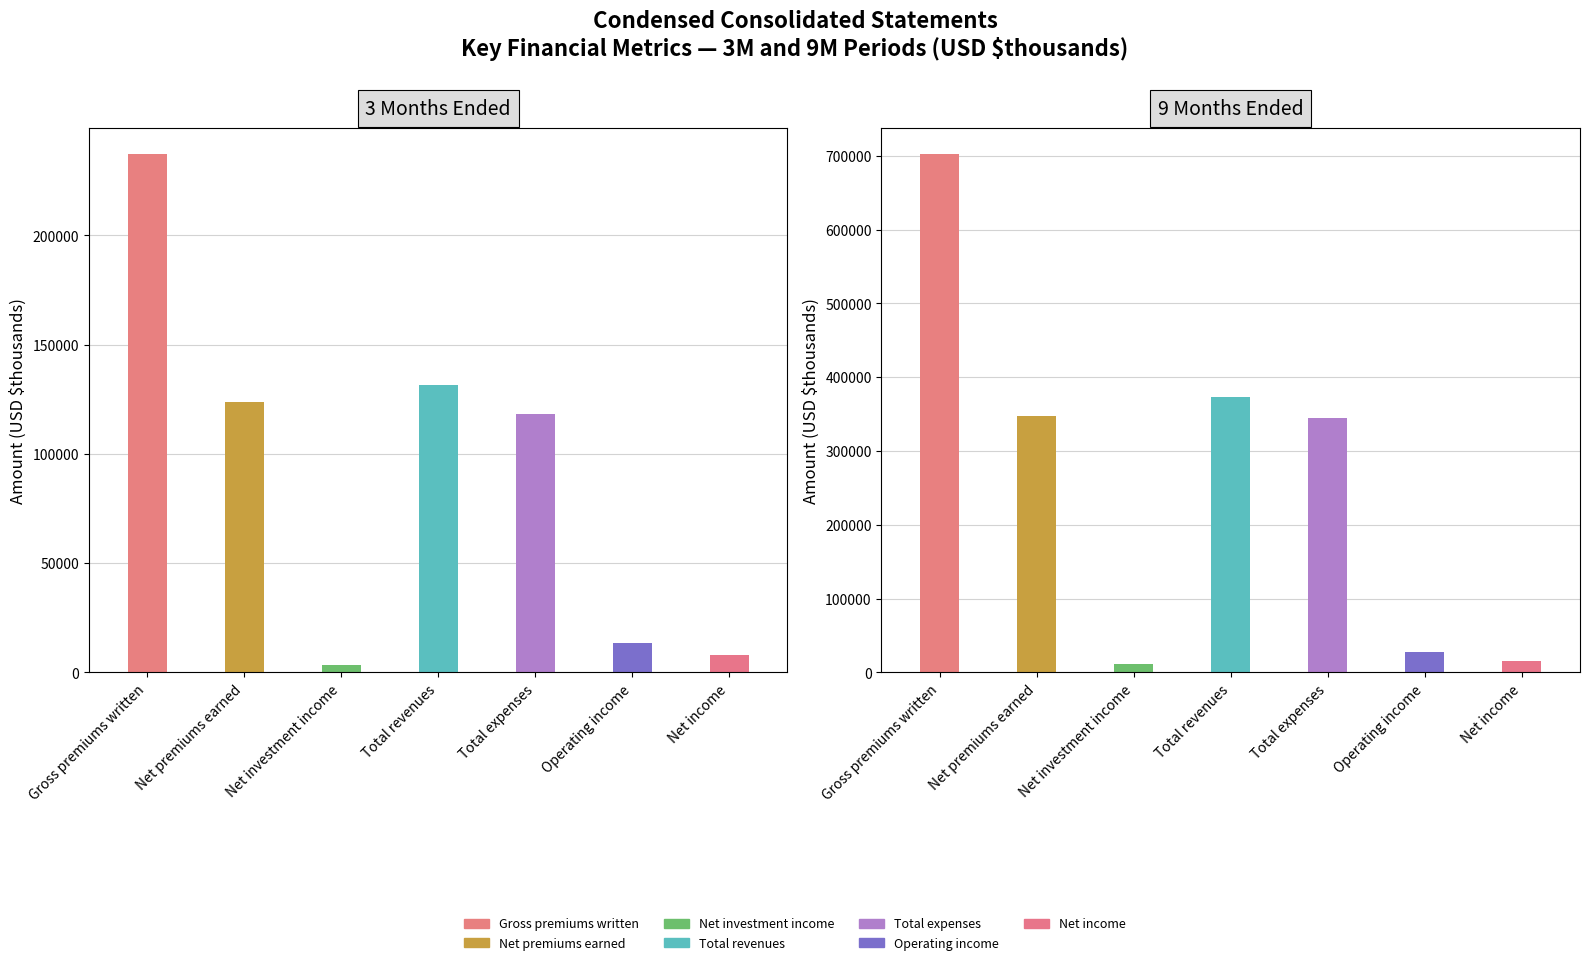

Are the bars horizontal?

No